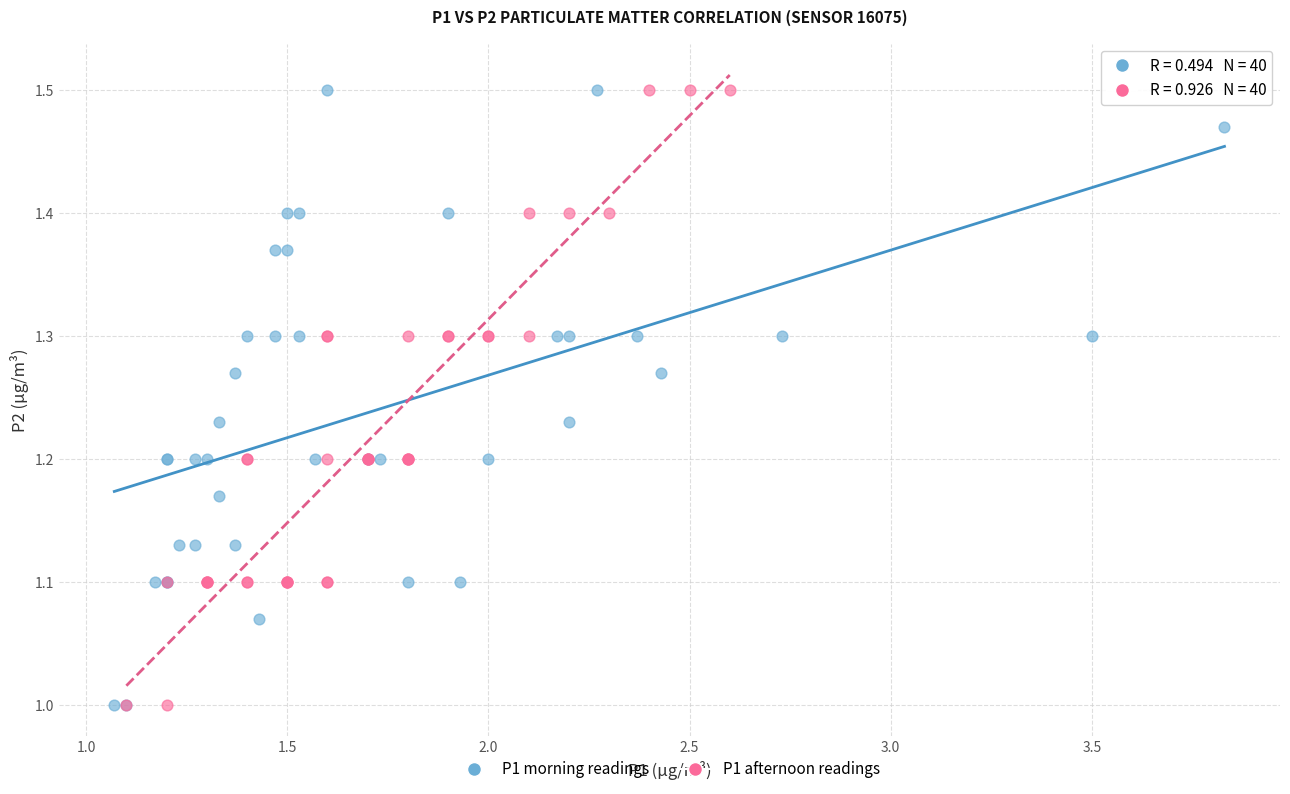

What are all the series names shown in the legend?

P1 morning readings, P1 afternoon readings